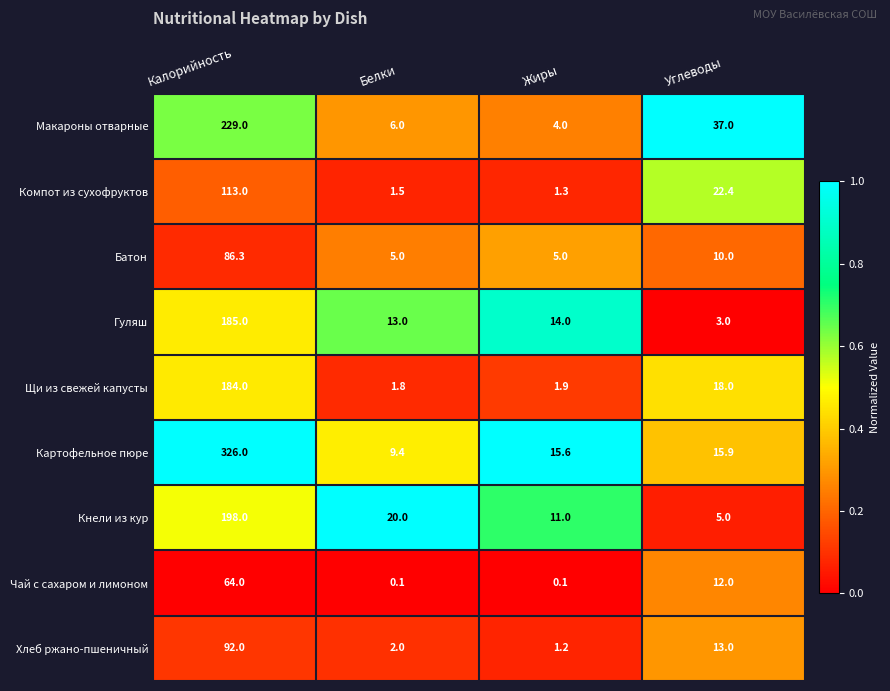

At which category does the chart reach its peak across all series?

Калорийность